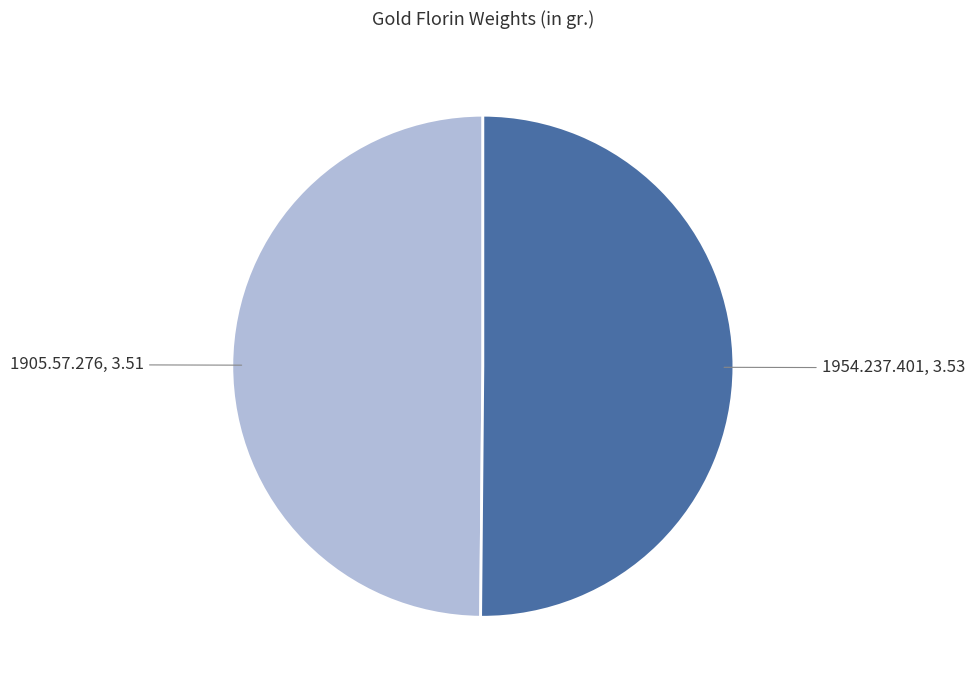

Approximately how many times larger is the value at 1954.237.401 compared to 1905.57.276?

1.0